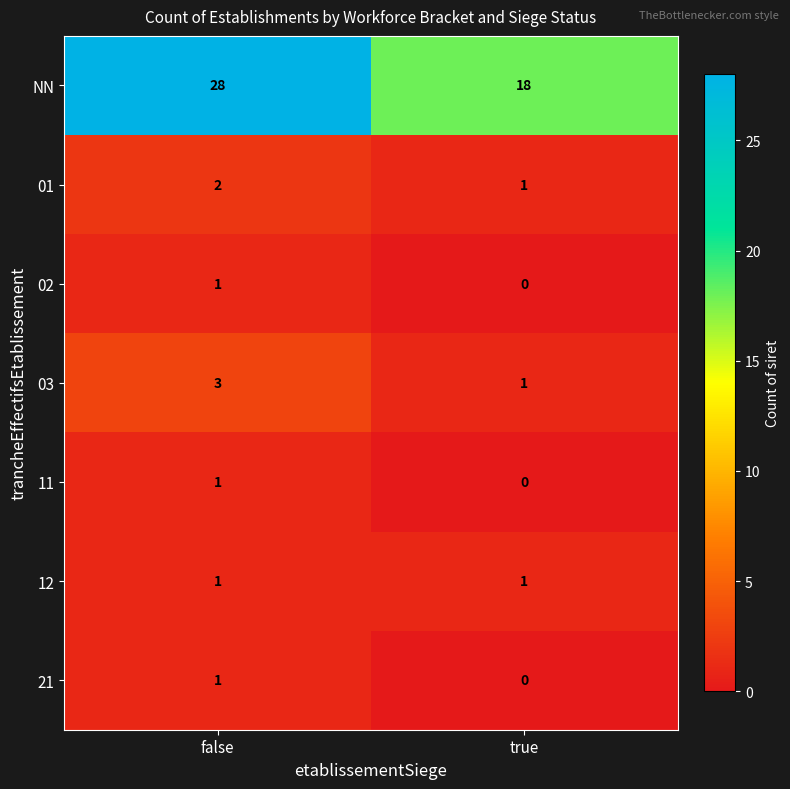

List the labels in order of 11 value, smallest first.

true, false